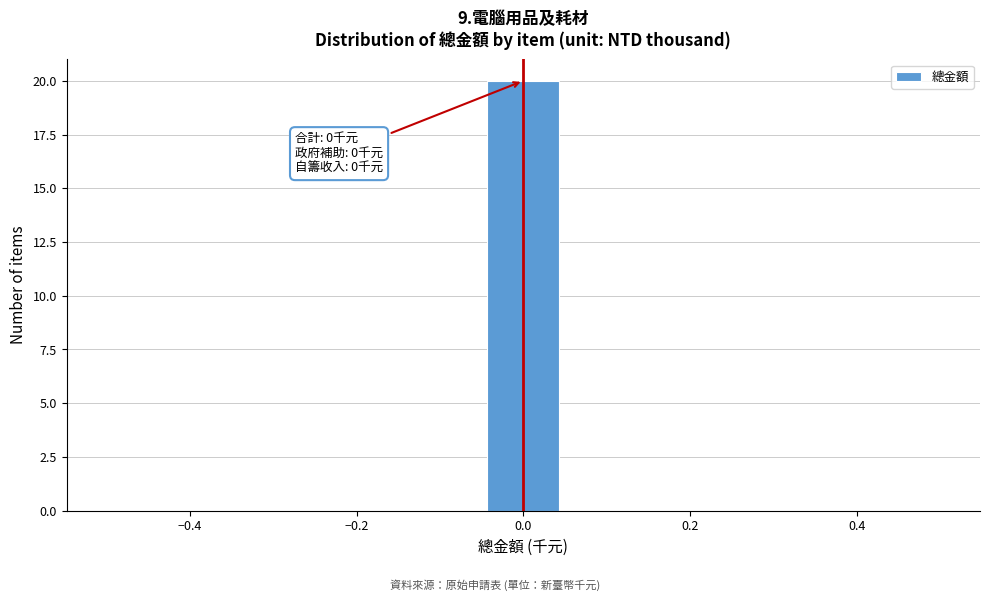

Over which range of the x-axis is the bar tallest?

-0.04 to 0.04